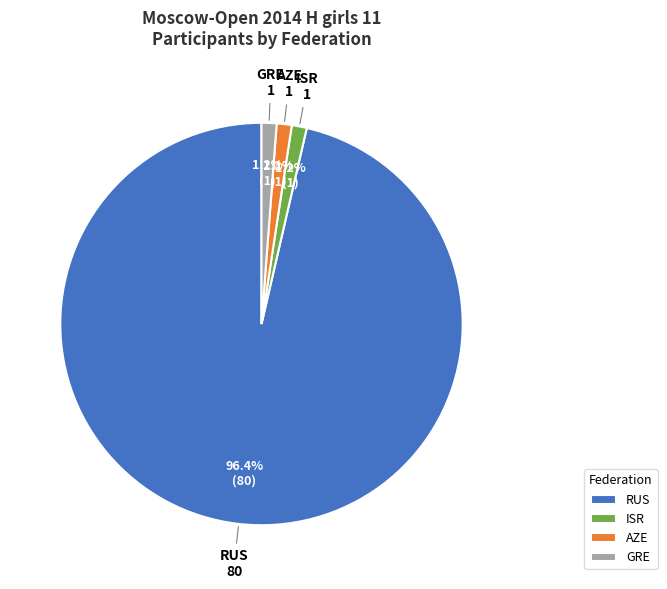

Approximately how many times larger is the value at ISR compared to AZE?

1.0